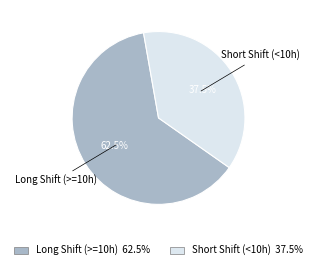

Is there a majority slice in this chart?

Yes